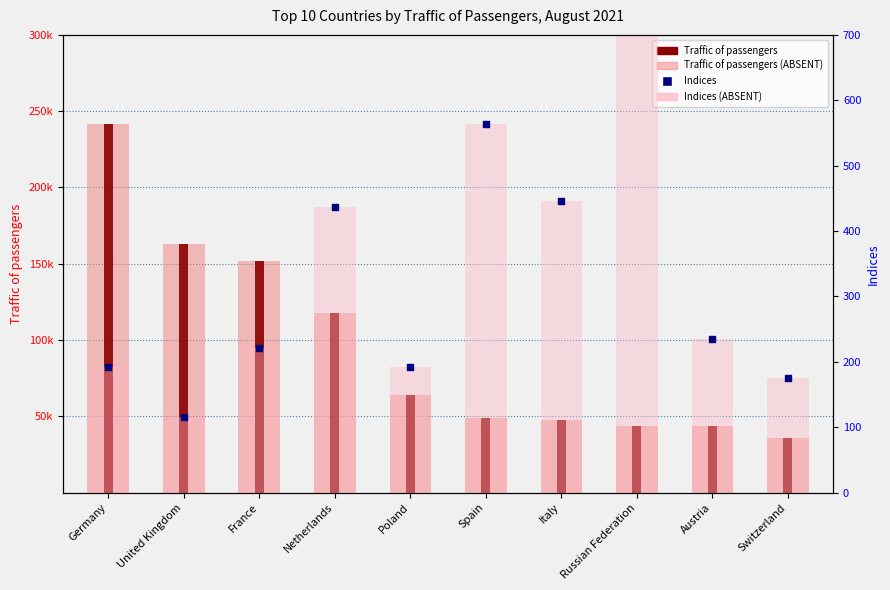

At how many categories does at least one series exceed 201272?

1